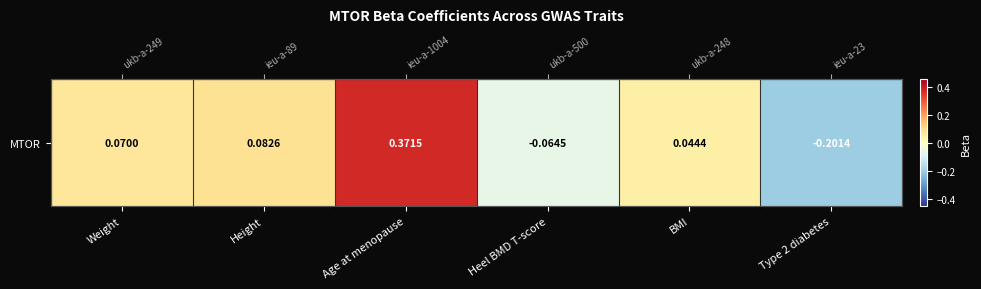

Reading left to right, what are all the values shown in this chart?

Weight=0.1	Height=0.1	Age at menopause=0.4	Heel BMD T-score=-0.1	BMI=0.0	Type 2 diabetes=-0.2